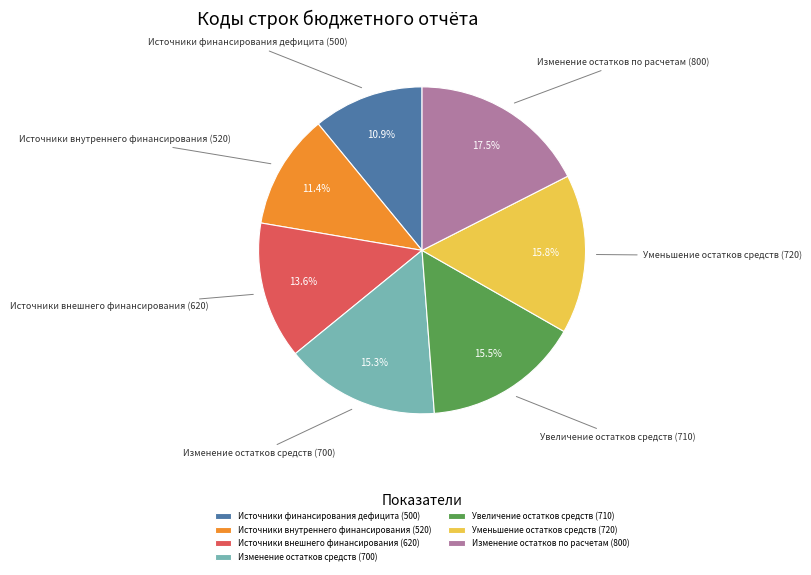

Which slice is the largest?

Изменение остатков по расчетам (800)